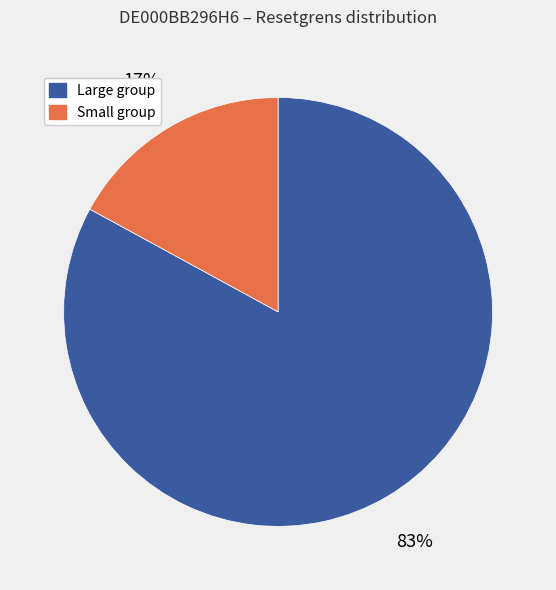

Is it true that Large group is 83% of the pie?

True